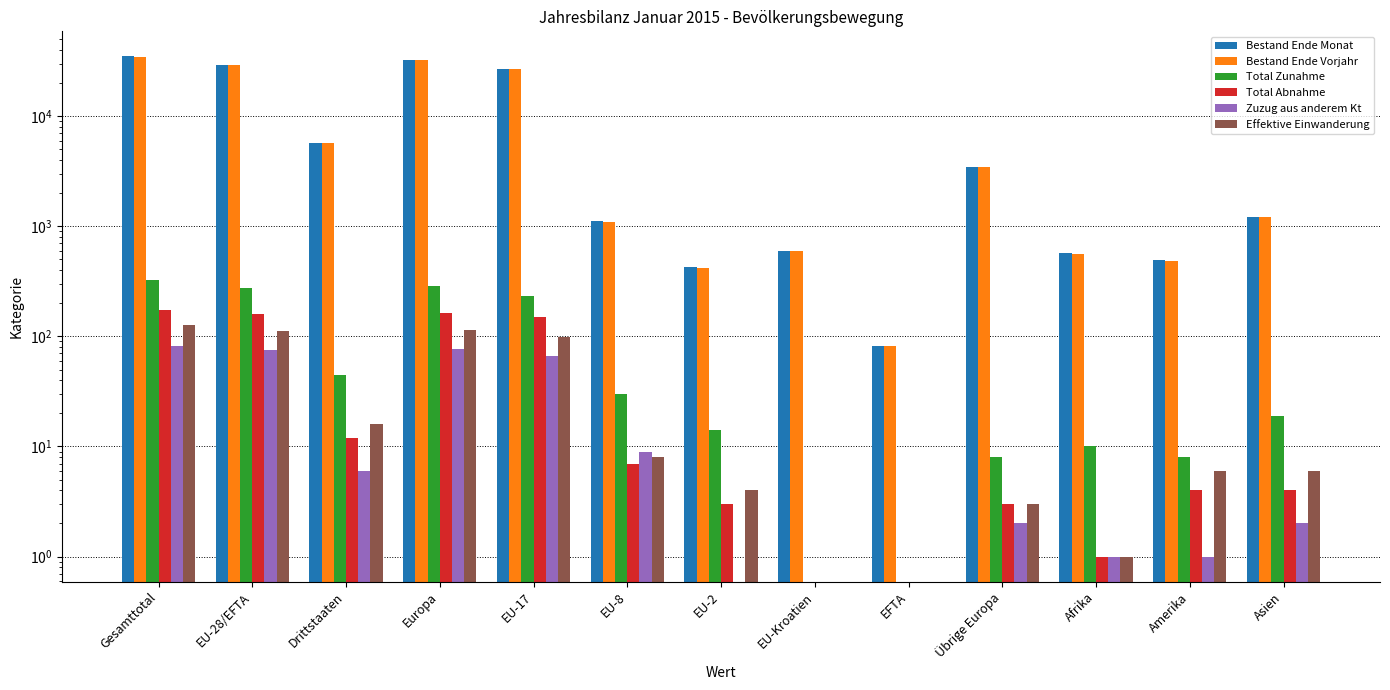

Between EU-8 and EU-Kroatien, which series saw the biggest shift?

Bestand Ende Monat